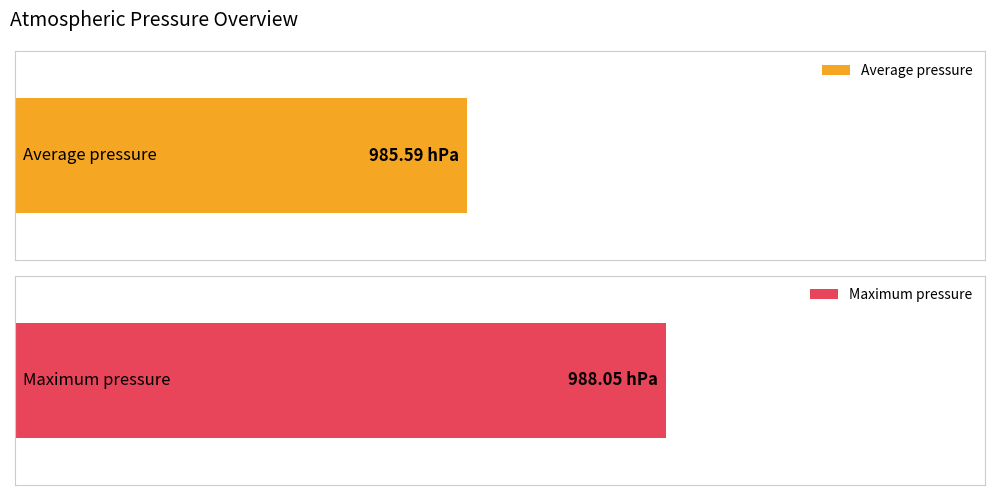

Are the bars horizontal?

Yes